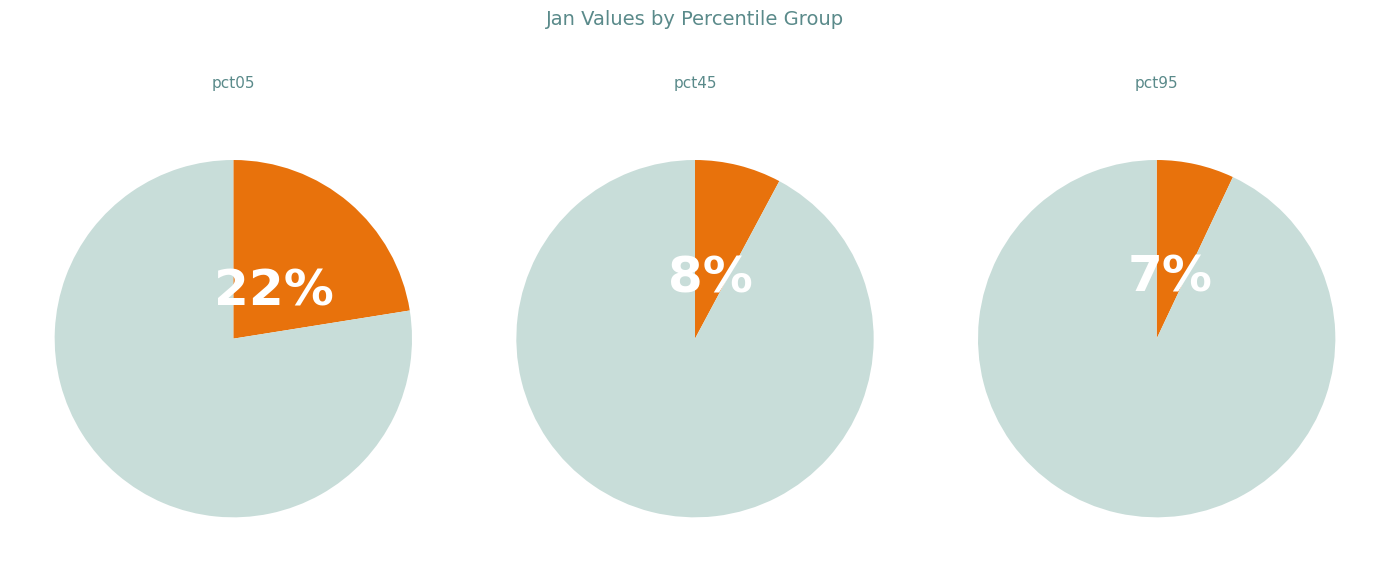

What is the largest slice in the pie chart?

pct05